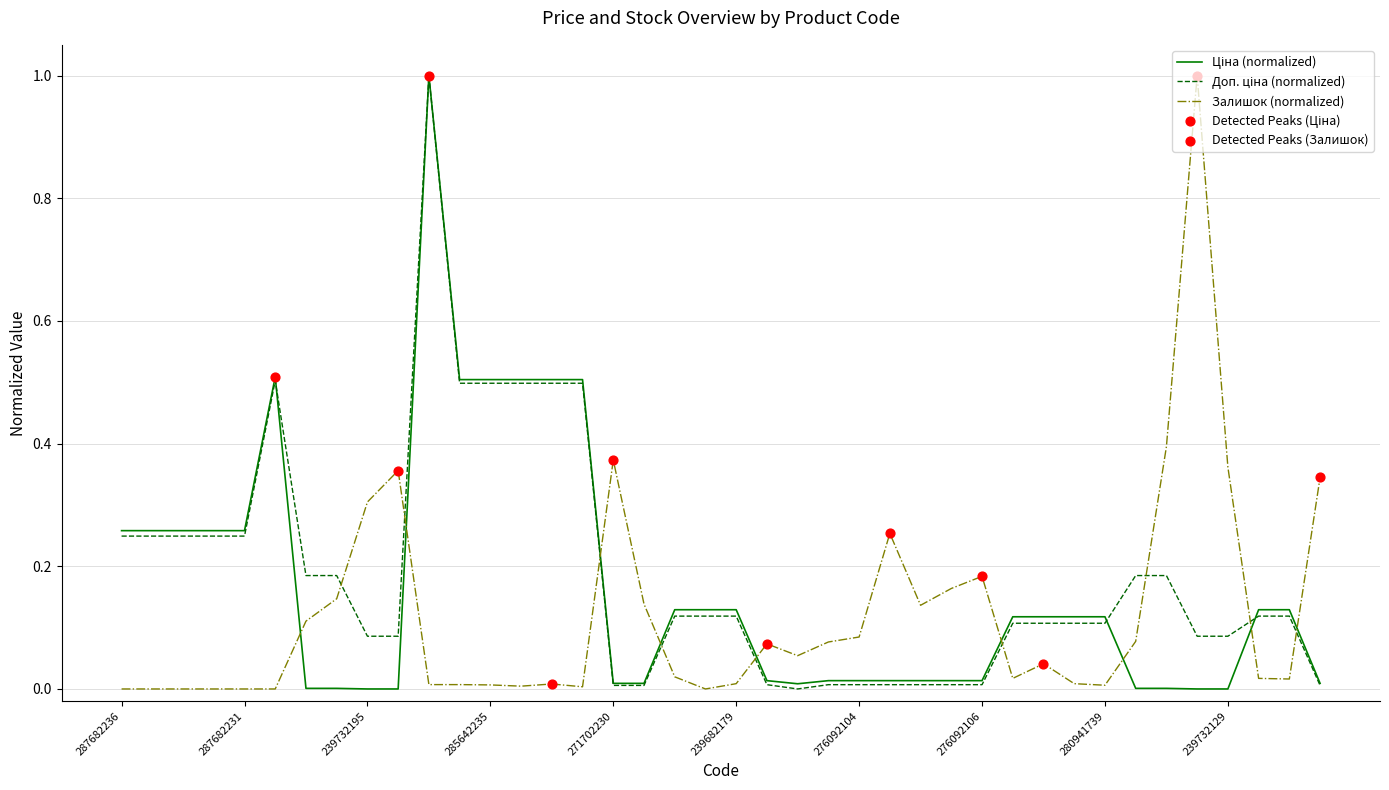

At how many categories does at least one series exceed 0?

40